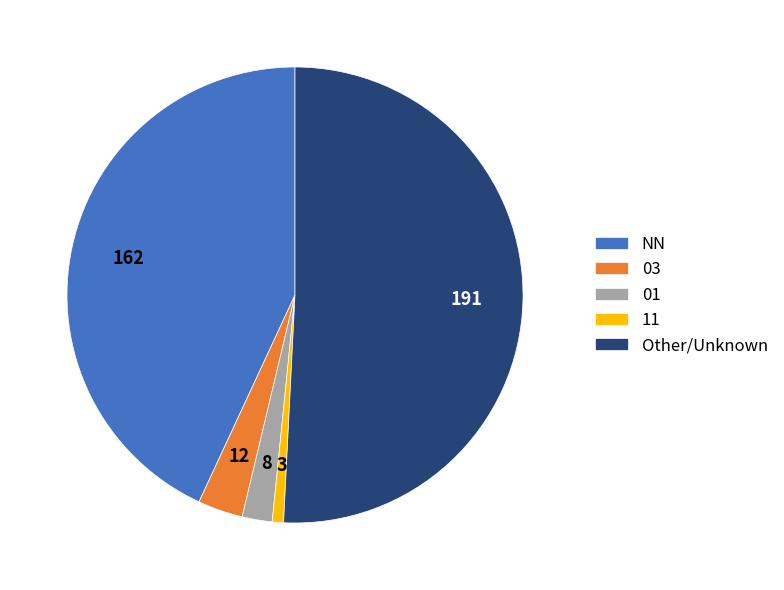

Combined, do NN and 03 account for over 50%?

No